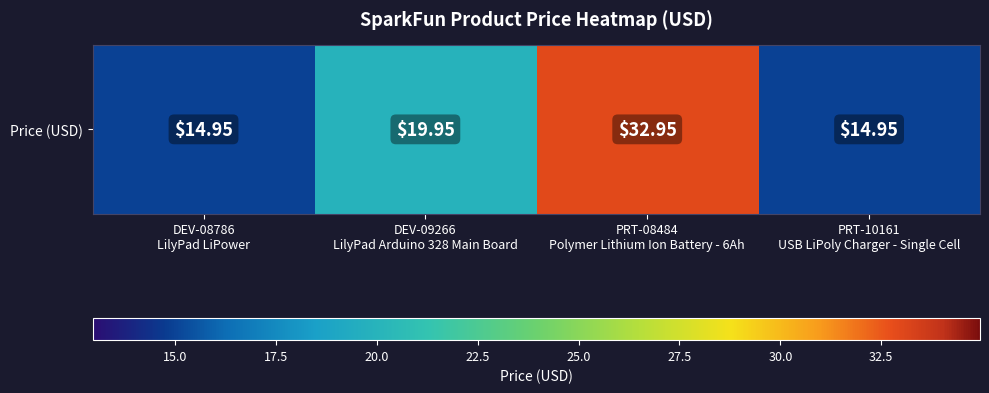

What is the difference between the maximum and minimum values?

18.0